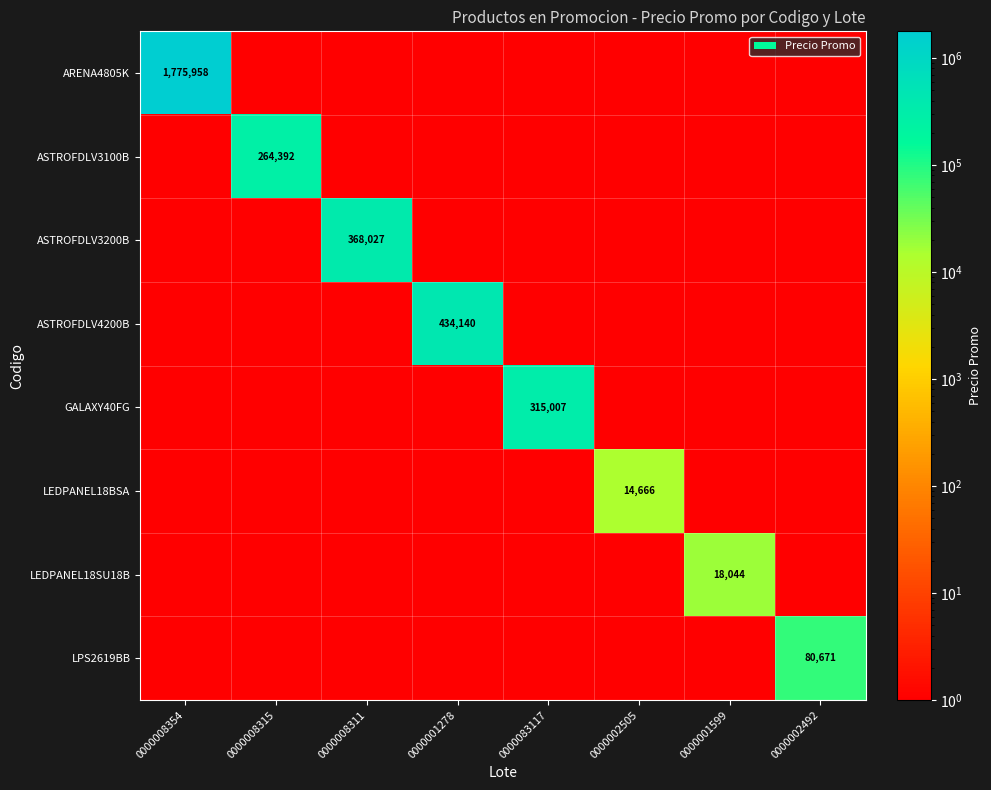

True or false: LPS2619BB has a value of 132544 at 0000002492.

False